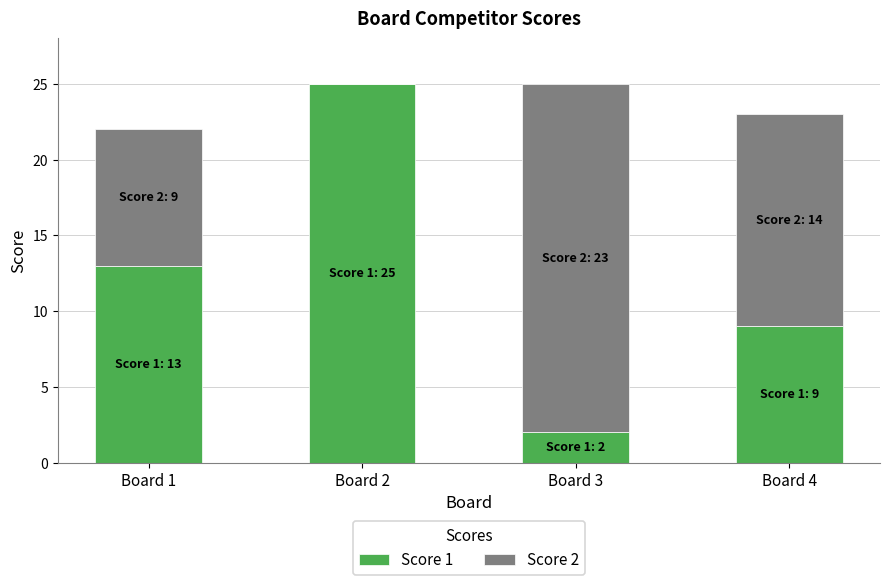

What is the total value across all series at Board 3?

25